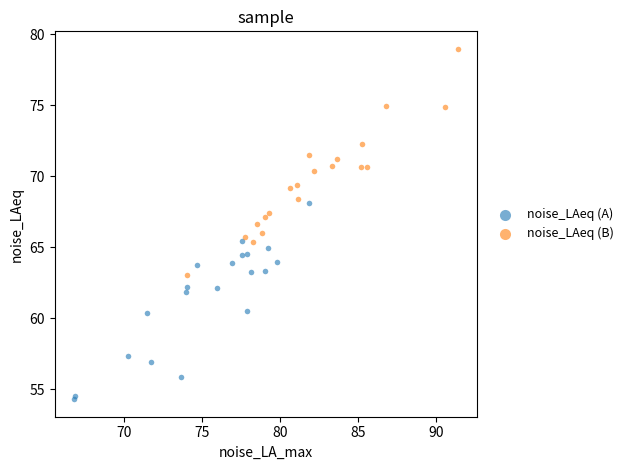

Which series reaches the maximum Y coordinate?

noise_LAeq (B)